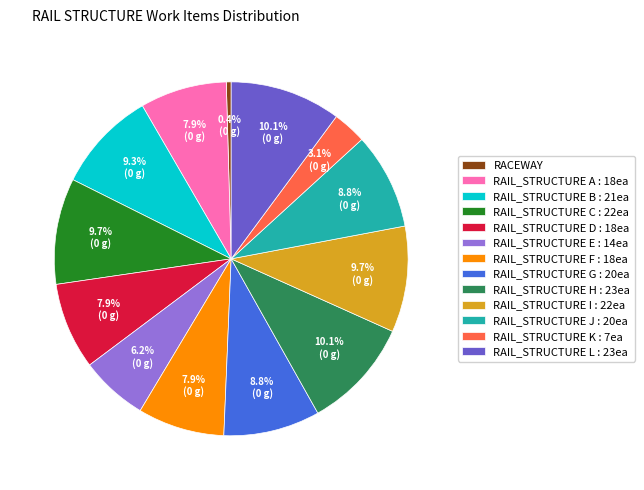

To the nearest percent, what is the difference between the largest and smallest slice percentages?

10%